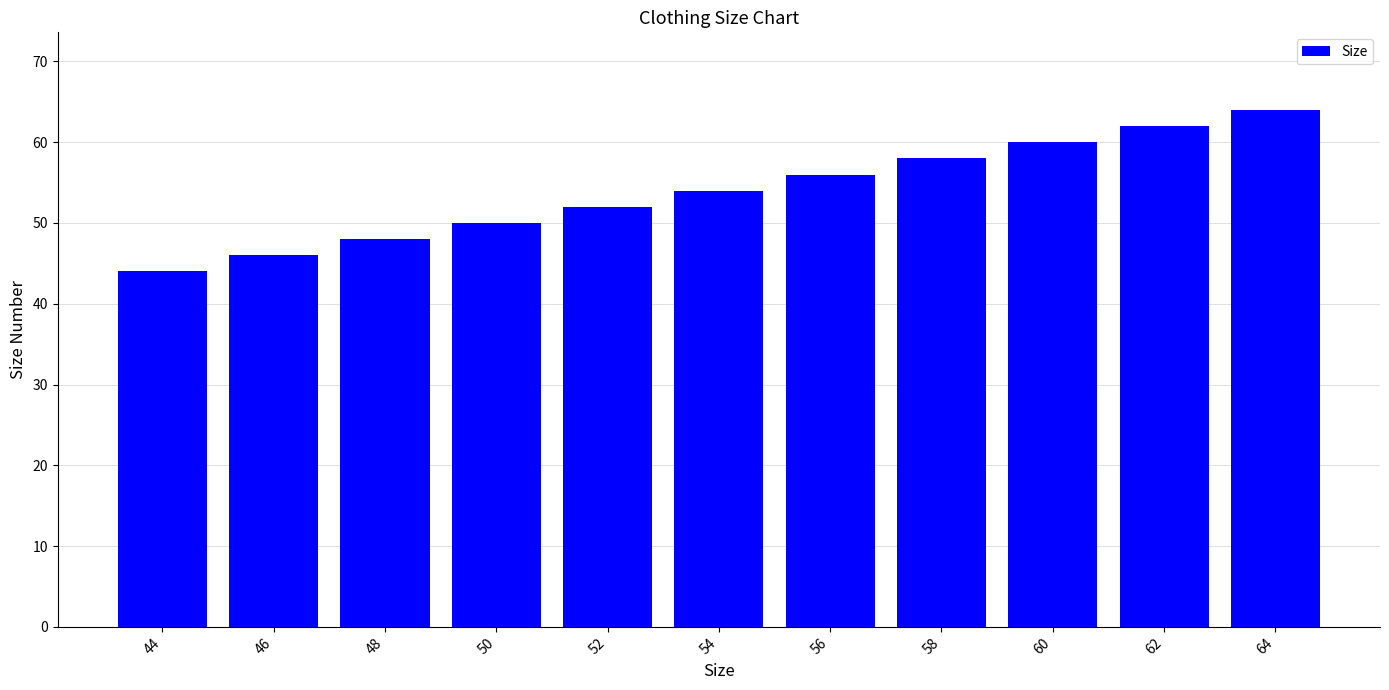

What is the change in value from 54 to 64?

+10